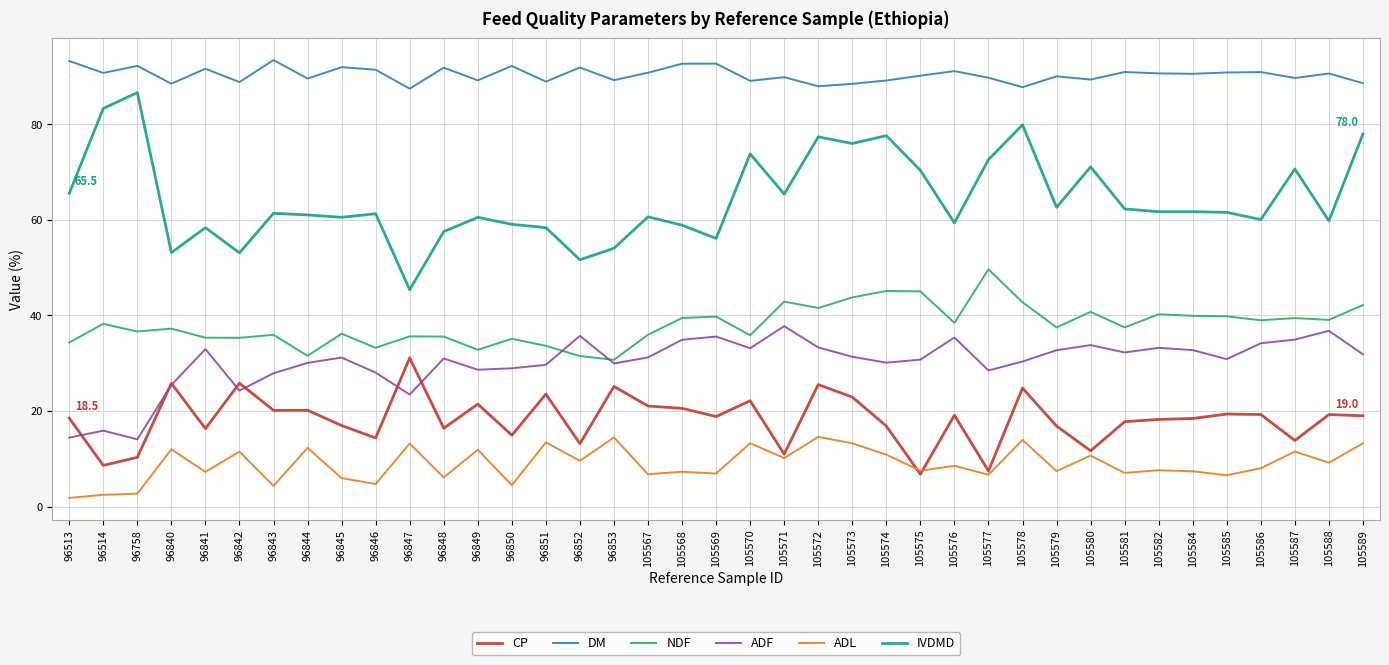

Rank the series at 105587 from highest to lowest value.

DM, IVDMD, NDF, ADF, CP, ADL